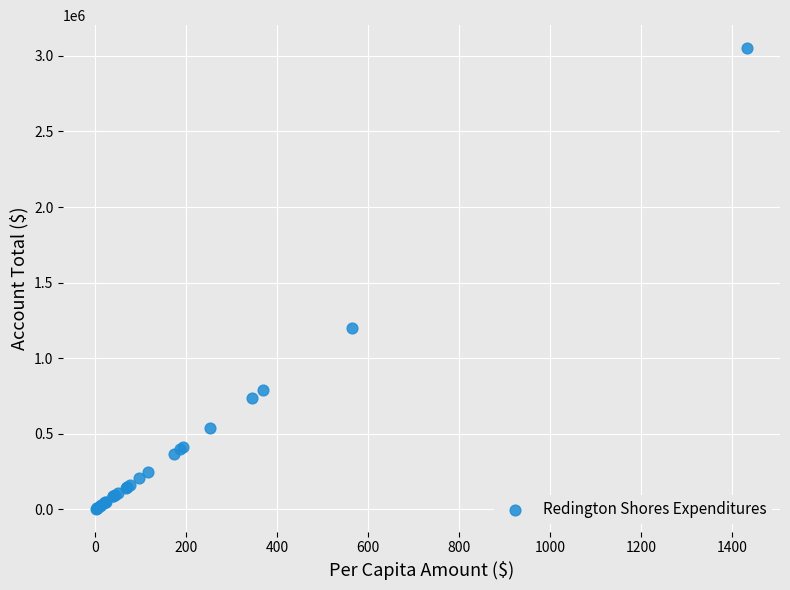

What Y value in the scatter plot is closest to 1527373?

1200980